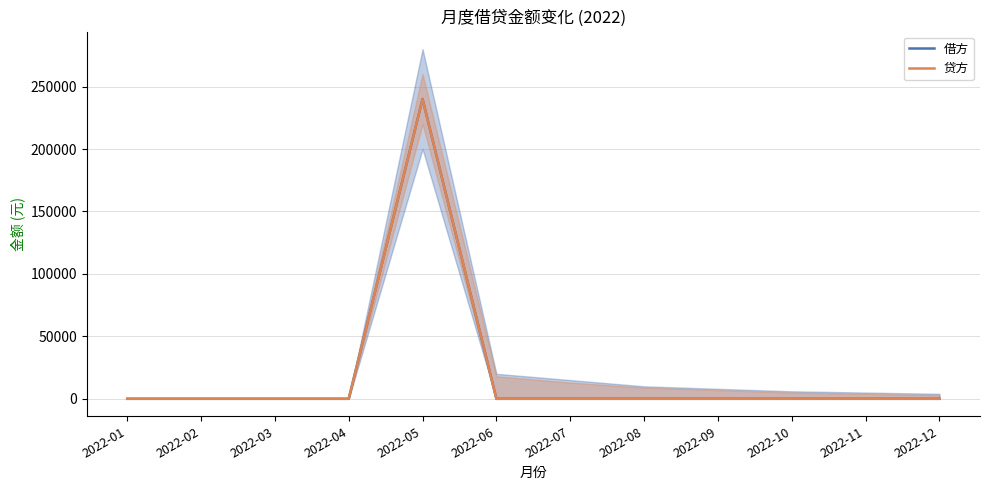

Reading left to right, list all the values displayed in this chart.

借方: 0	0	0	0	240000	0	0	0	0	0	0	0
贷方: 0	0	0	0	240000	0	0	0	0	0	0	0